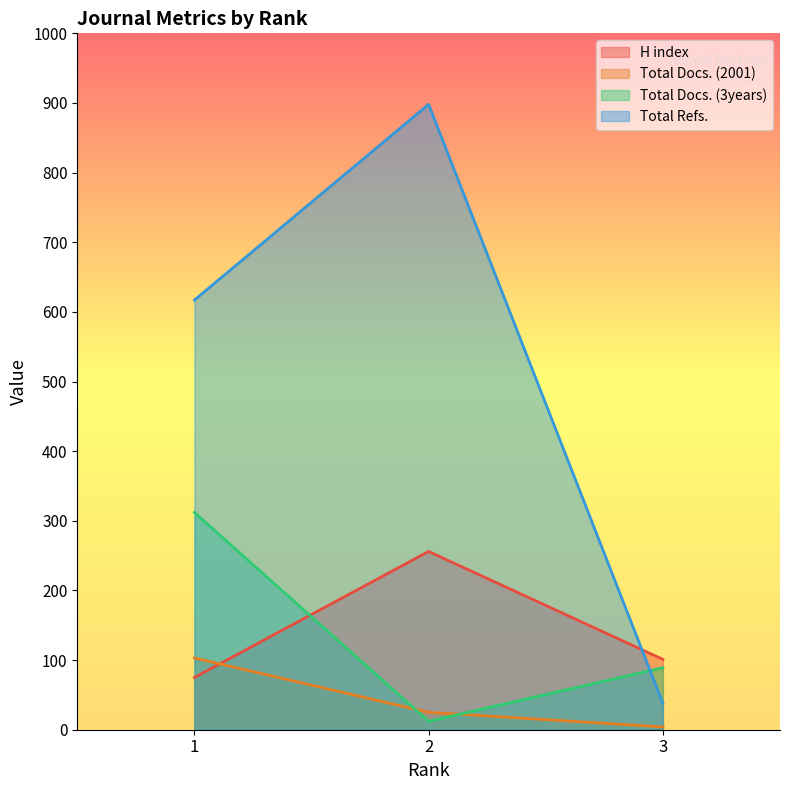

Reading right to left, what are all the values shown in this chart?

H index: 101	256	75
Total Docs. (2001): 4	25	103
Total Docs. (3years): 89	12	312
Total Refs.: 38	898	617